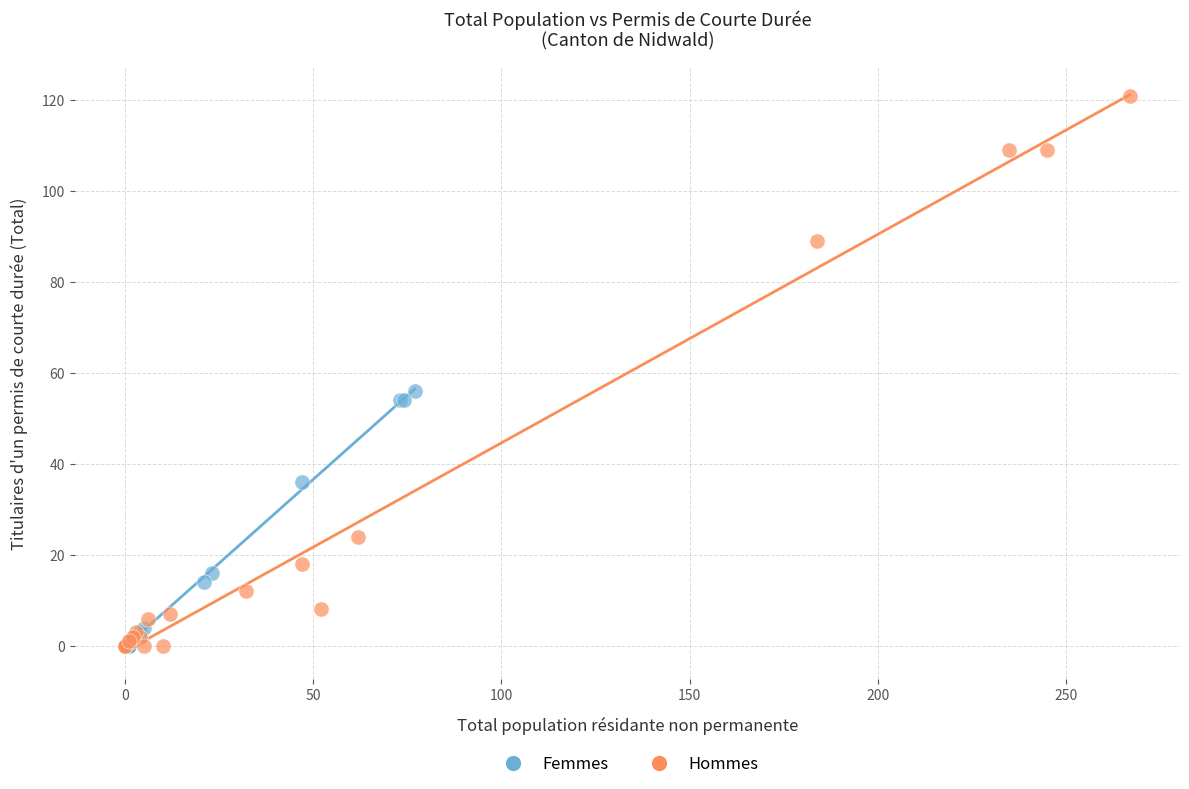

What are all the series names shown in the legend?

Femmes, Hommes